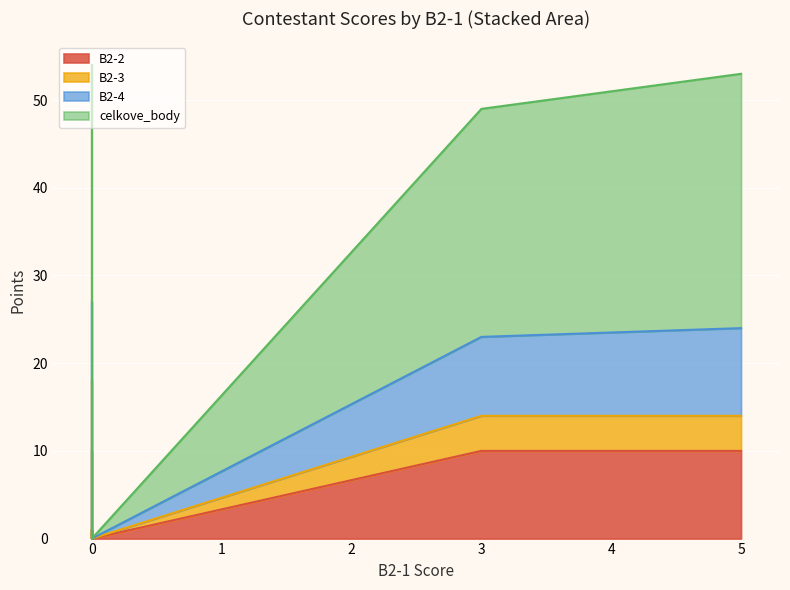

What is the sum of the B2-2 values at 0 and 0?

1